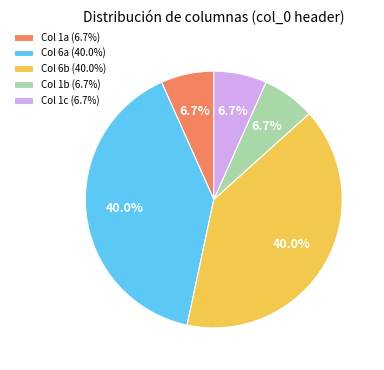

What portion of the pie excludes Col 6b (40.0%)?

60.0%